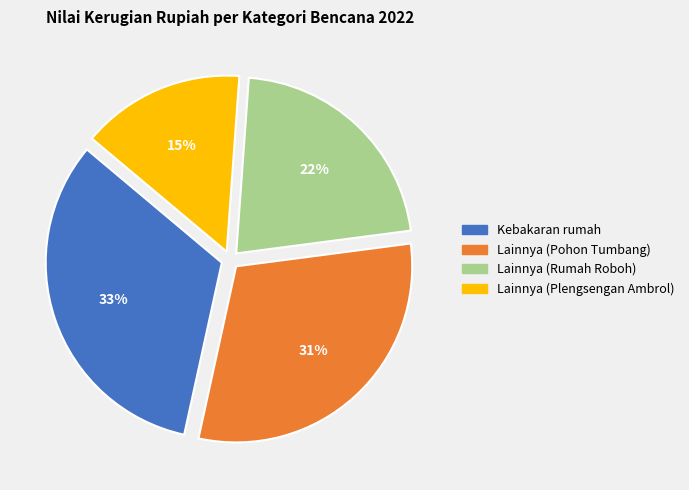

What percentage is the Lainnya (Rumah Roboh) slice, to the nearest percent?

22%